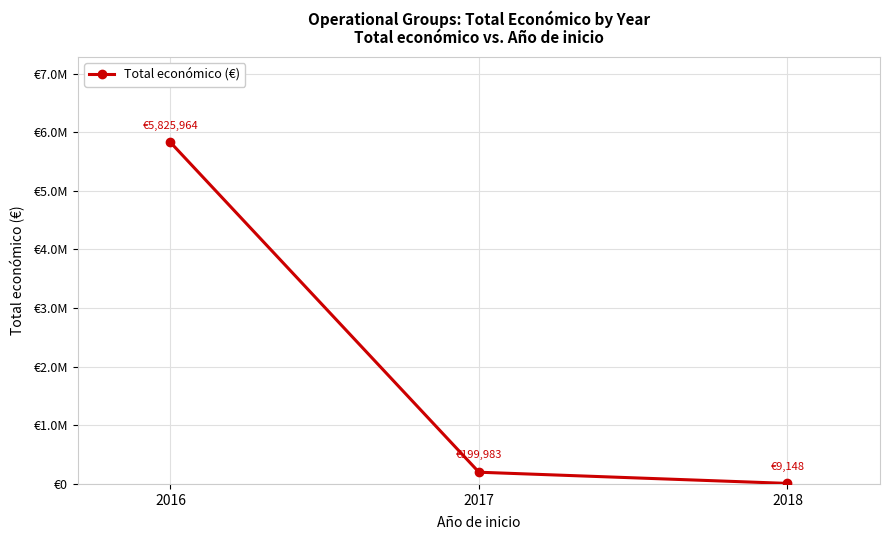

What is the smallest value displayed?

9148